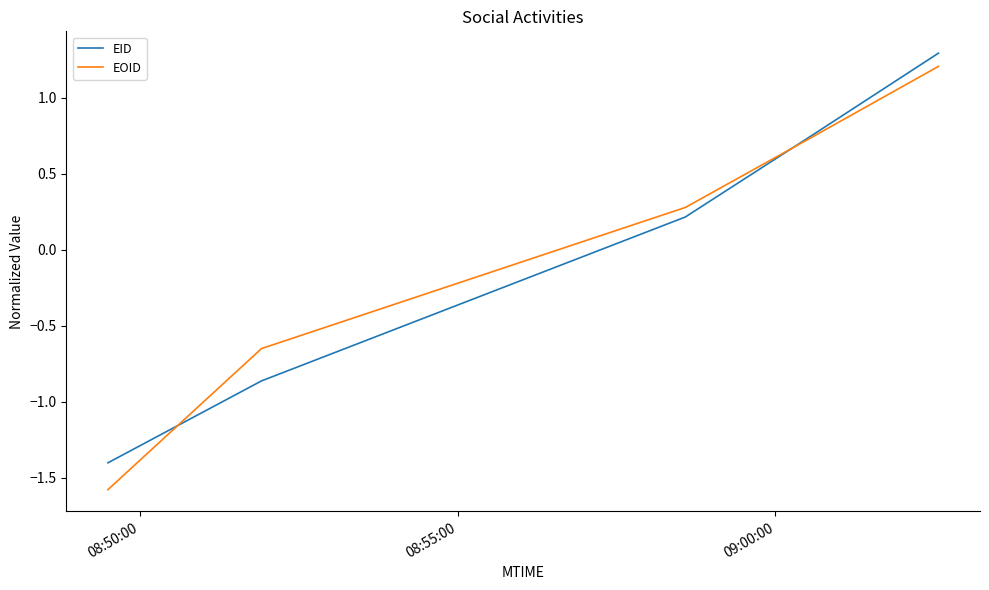

What is the minimum value for EID?

-1.4